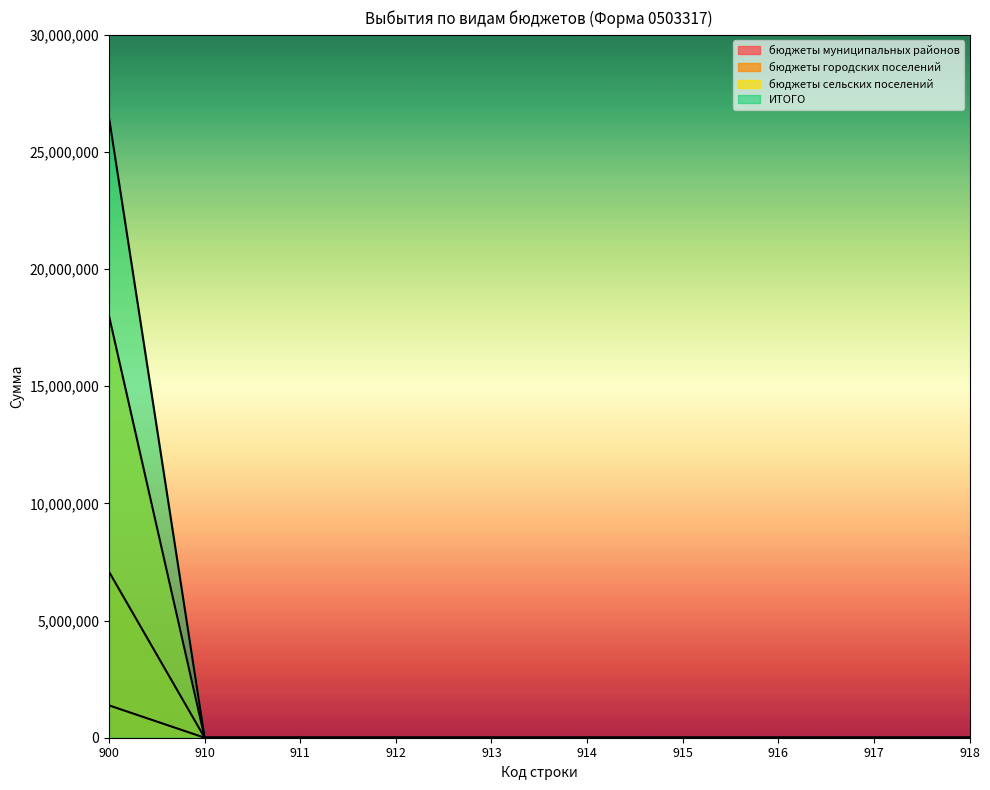

At which category does the chart reach its minimum across all series?

910